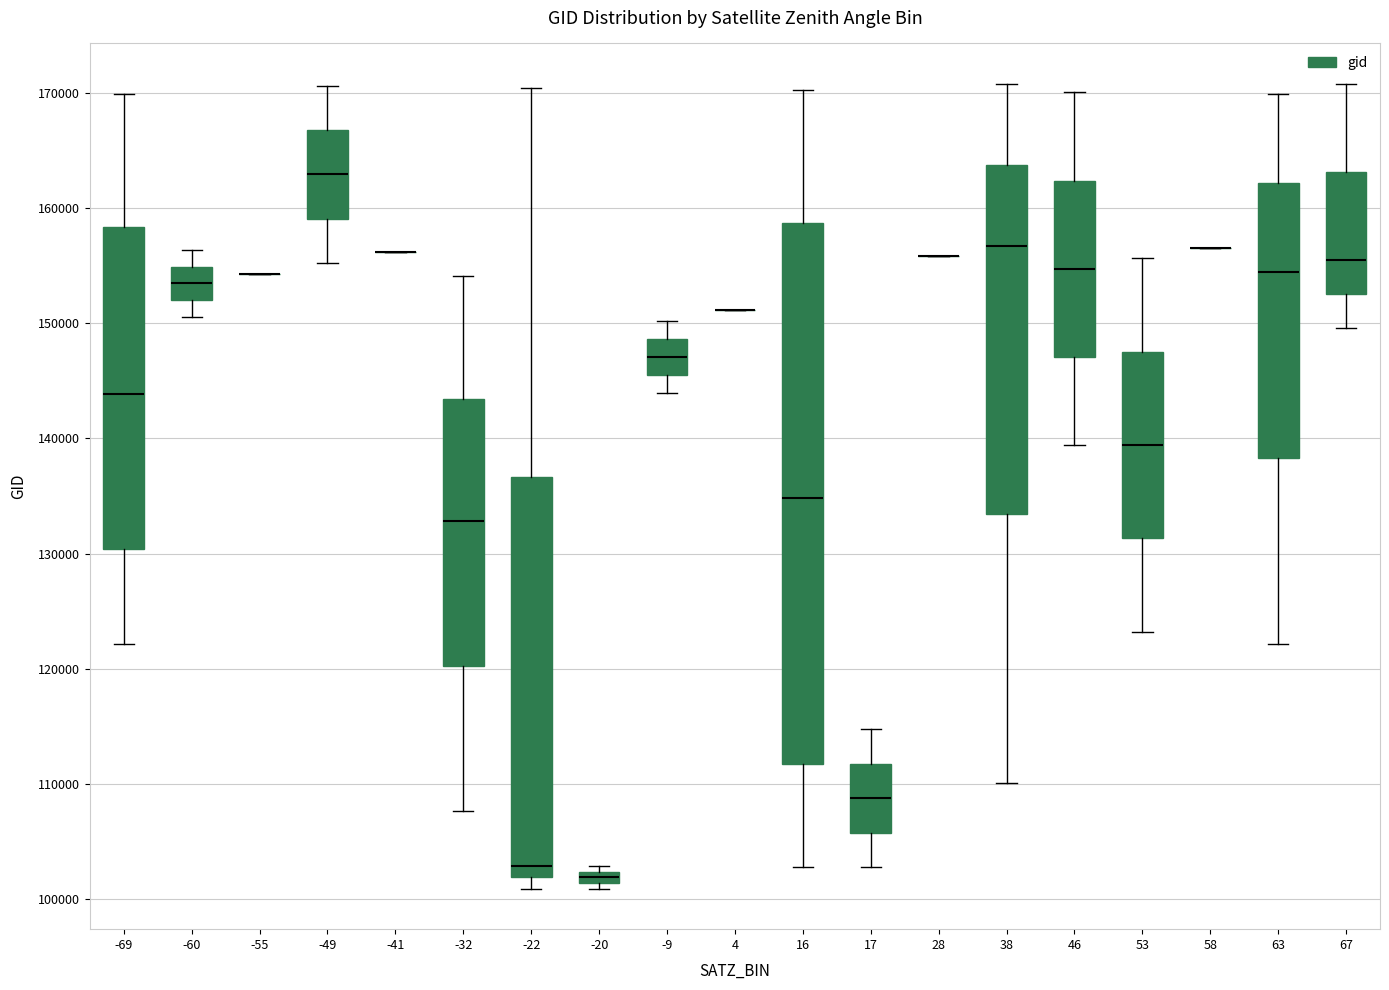

Comparing the boxes themselves (not the whiskers), which one is the tallest?

16